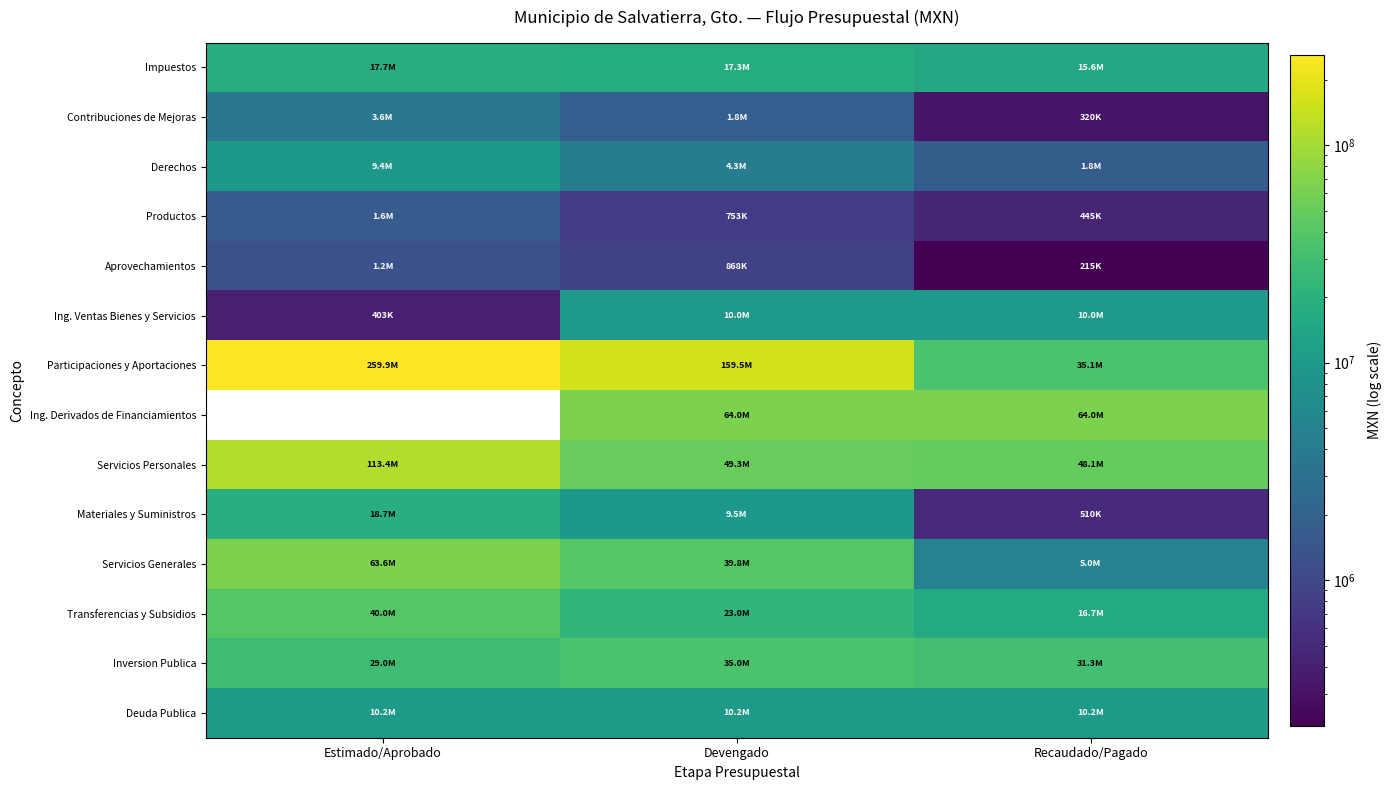

The value of Servicios Personales at Devengado is 21529306.0. True or false?

False